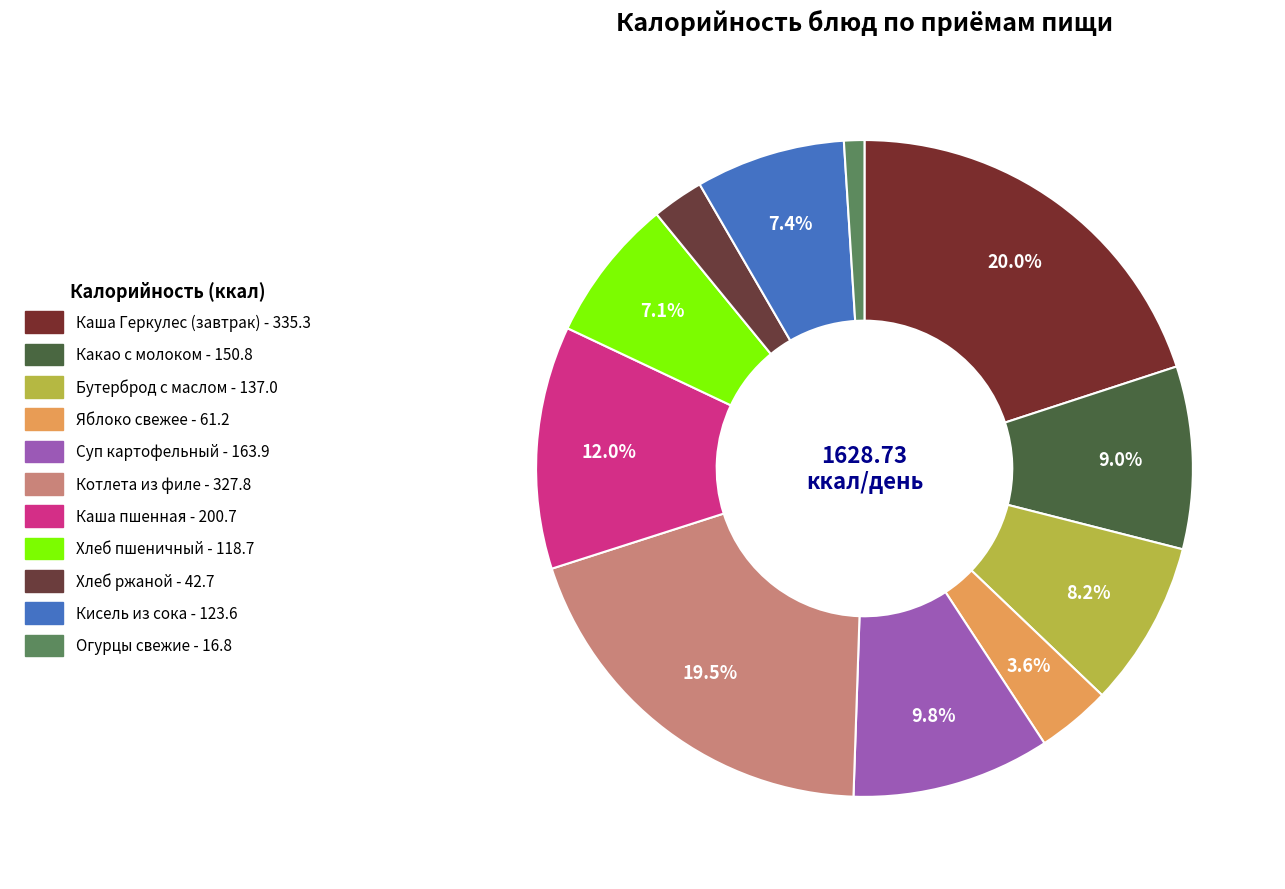

Which slice is the smallest?

Огурцы свежие